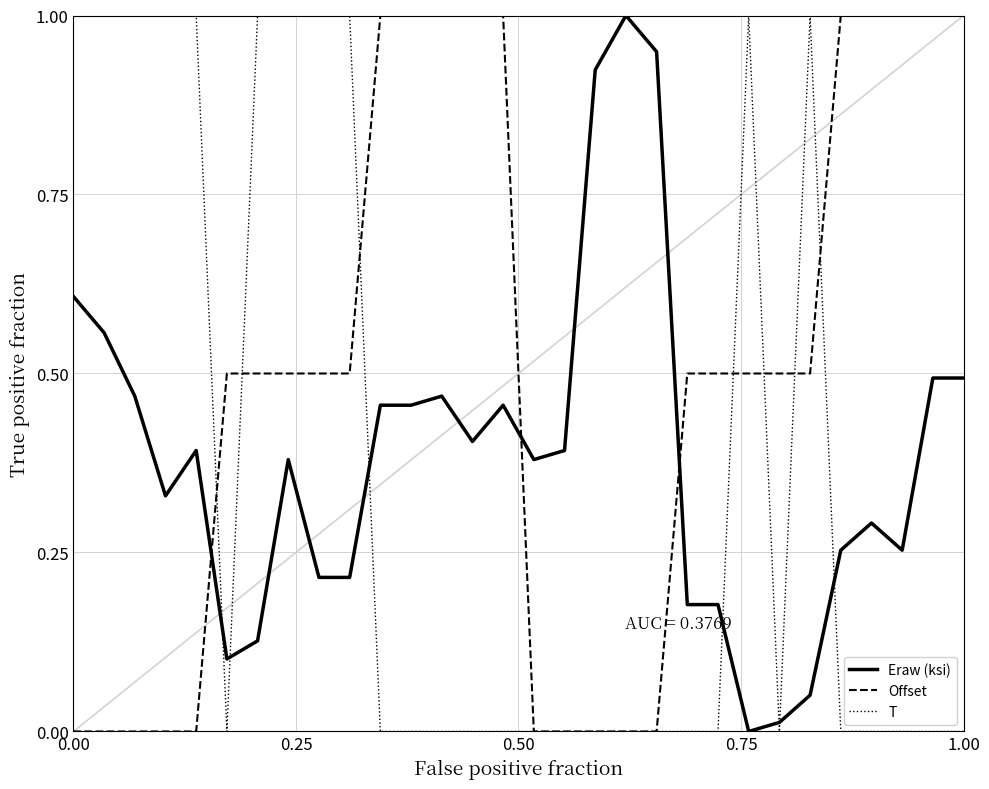

Which series ends up on top after the final intersection of Eraw (ksi) and Offset?

Offset